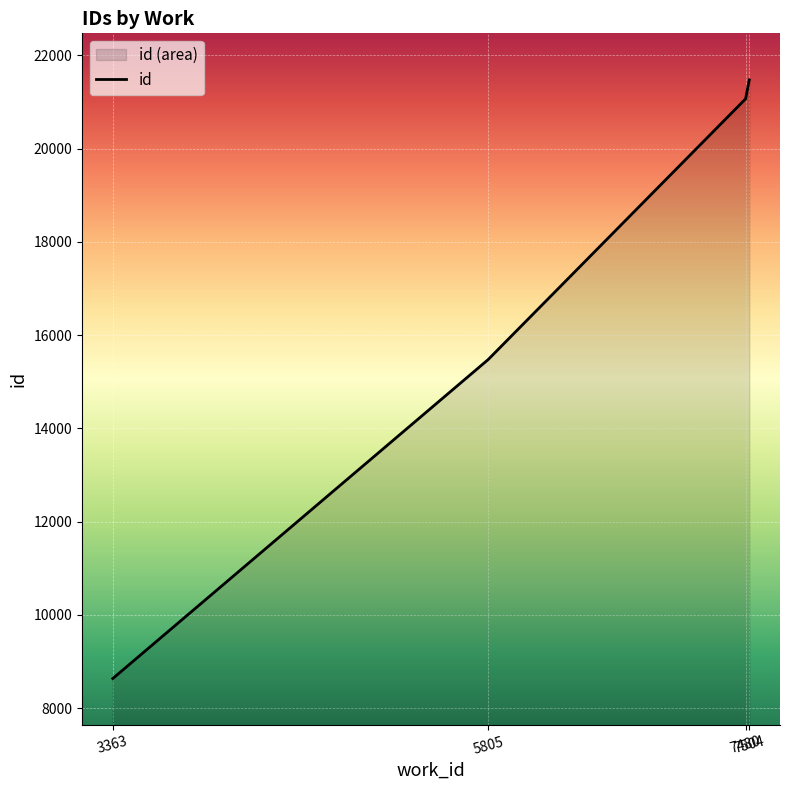

What is the value of the 2nd point from the left?

15475